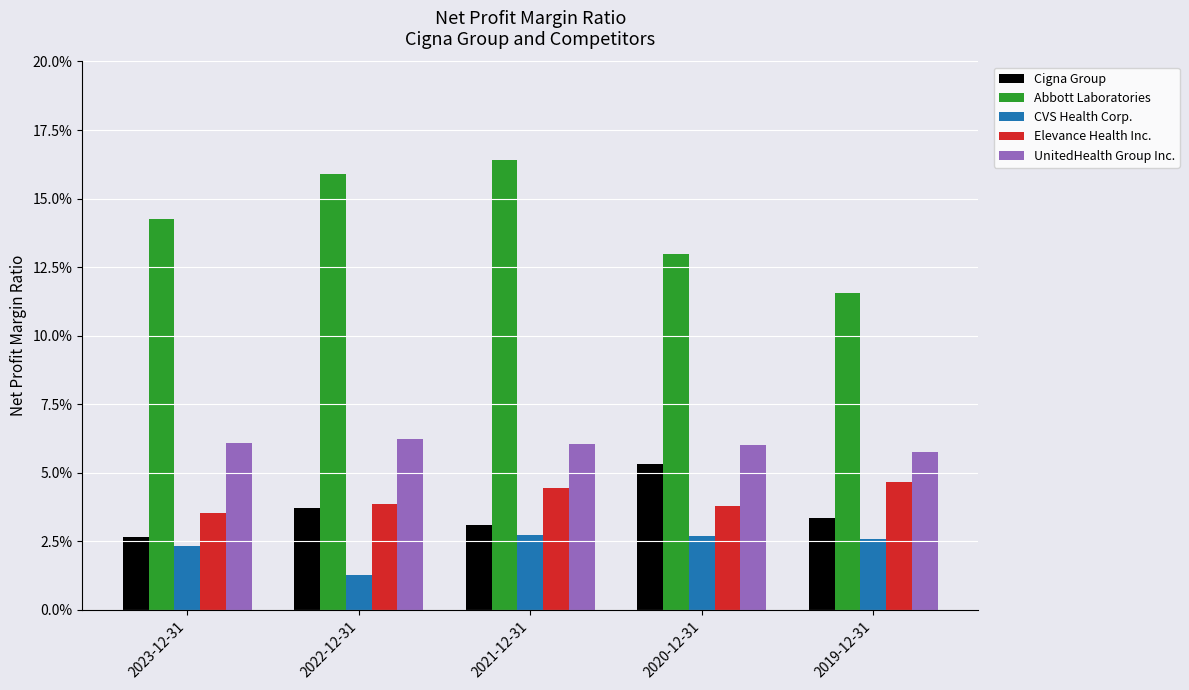

Are the bars horizontal?

No